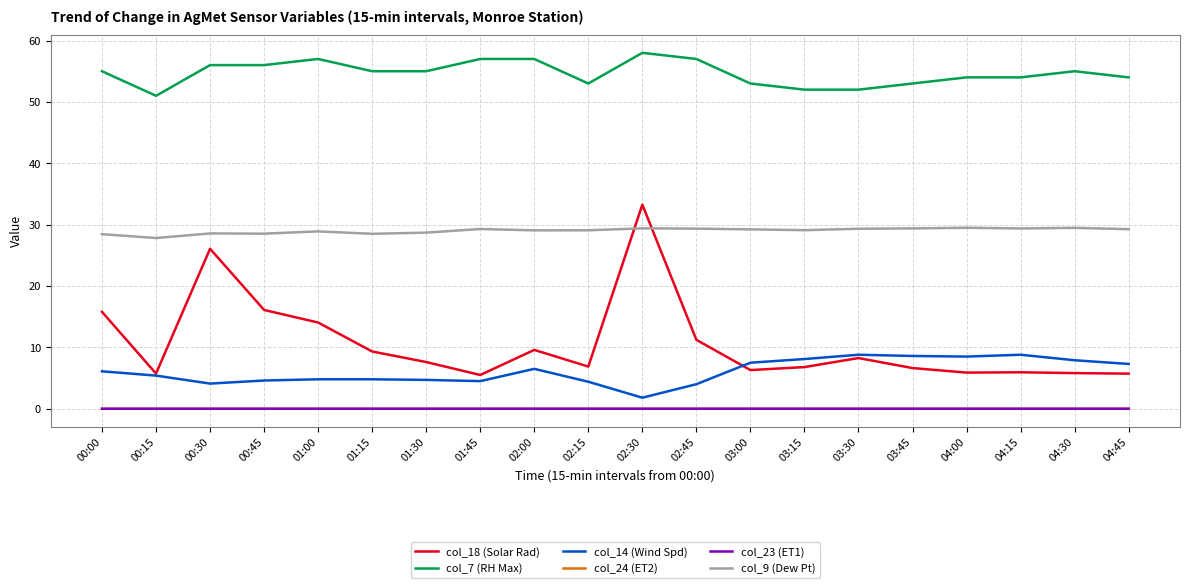

True or false: col_14 (Wind Spd) and col_9 (Dew Pt) cross at least once.

False